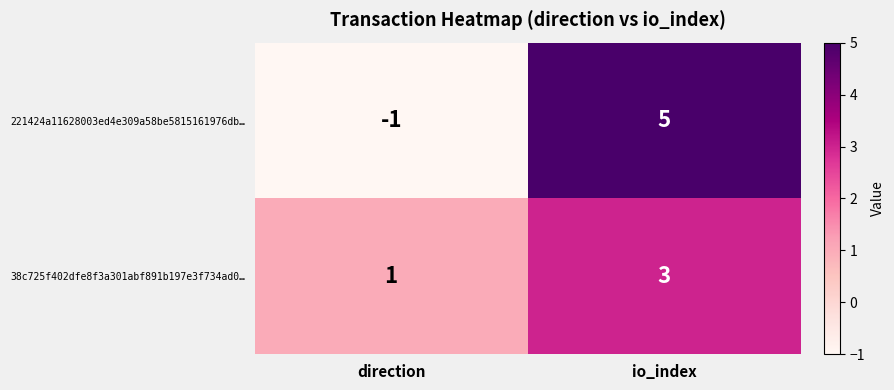

What is the approximate value of 221424a11628003ed4e309a58be5815161976db… at io_index?

5